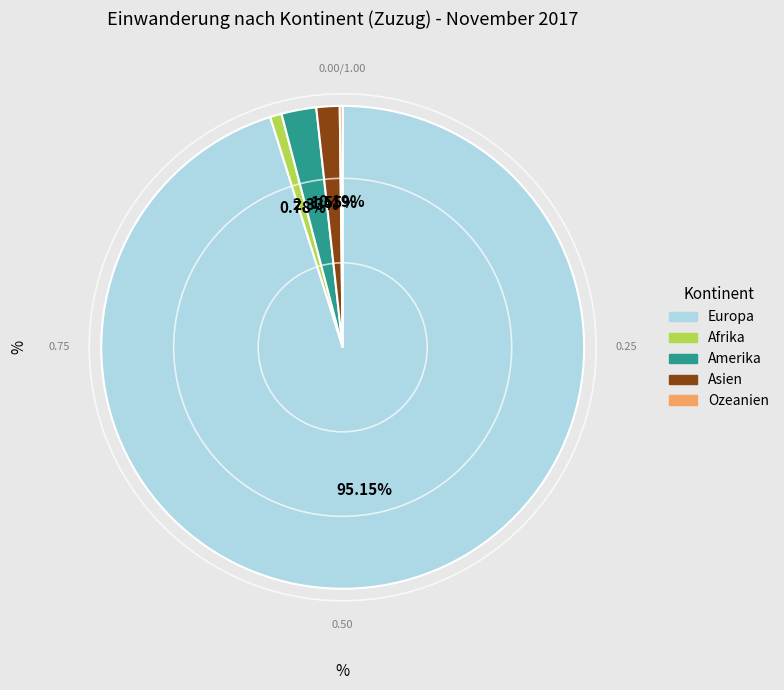

What percentage is the Asien slice, to the nearest percent?

2%